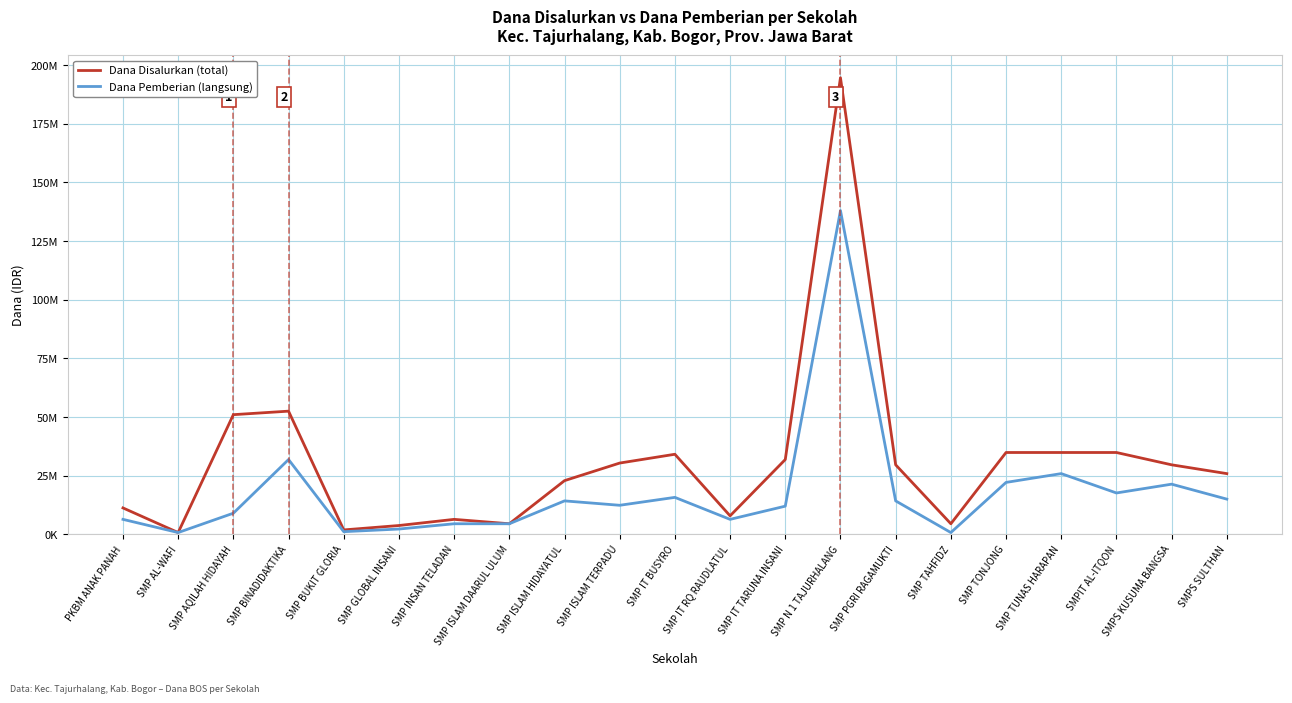

Is this an area chart (filled region under the line)?

No